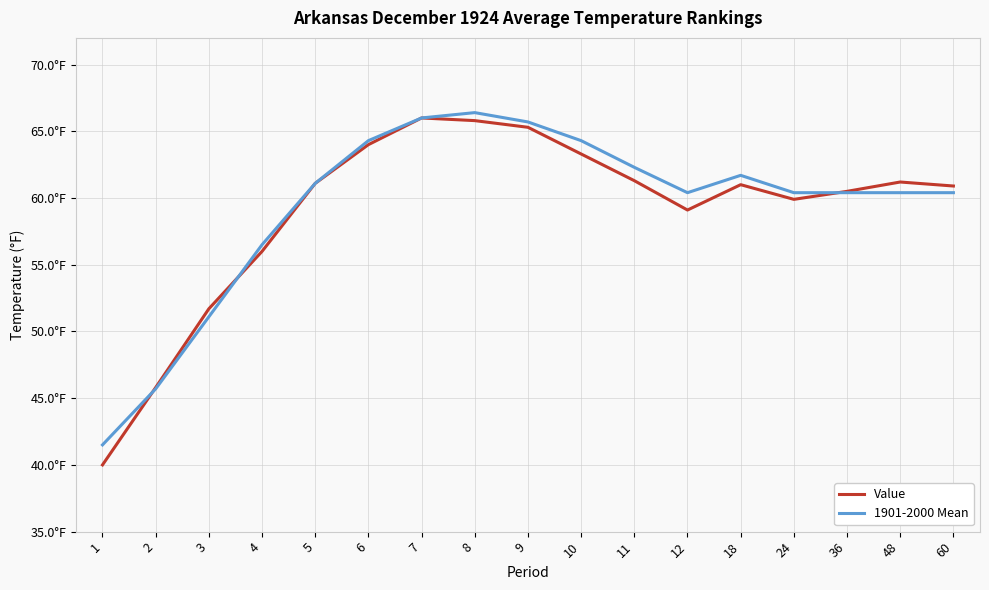

At how many categories does at least one series exceed 57?

13